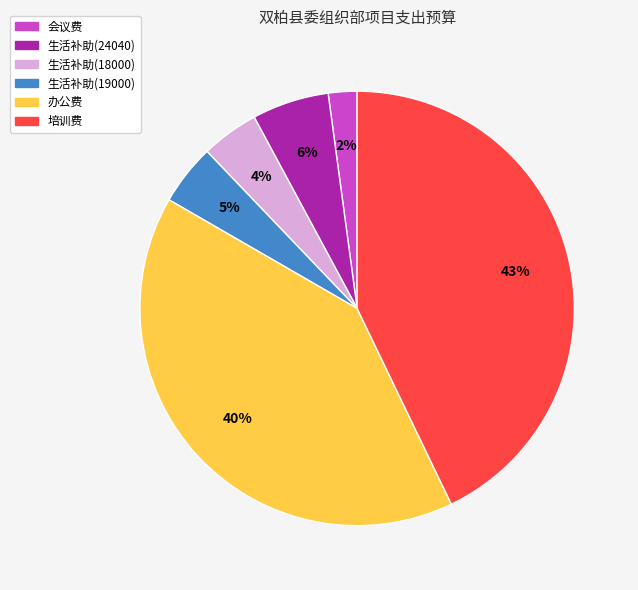

Which slice is the smallest?

会议费